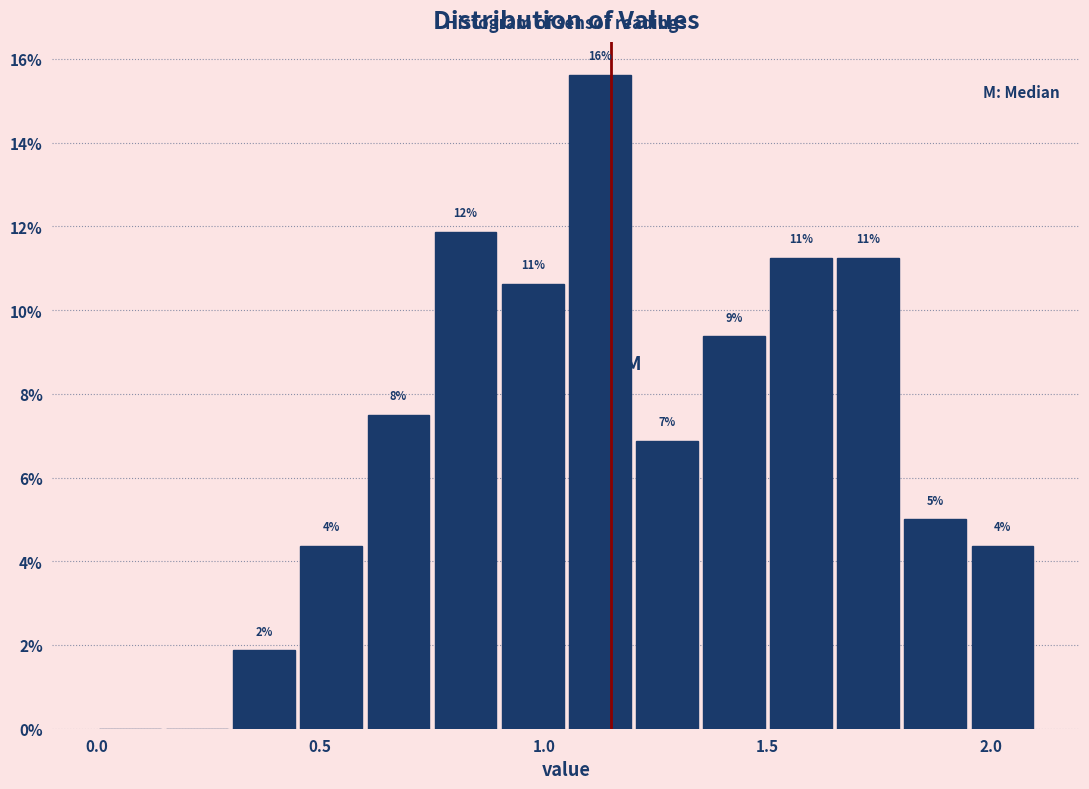

Read against the x-axis, roughly where is the centre of the tallest bar?

1.15